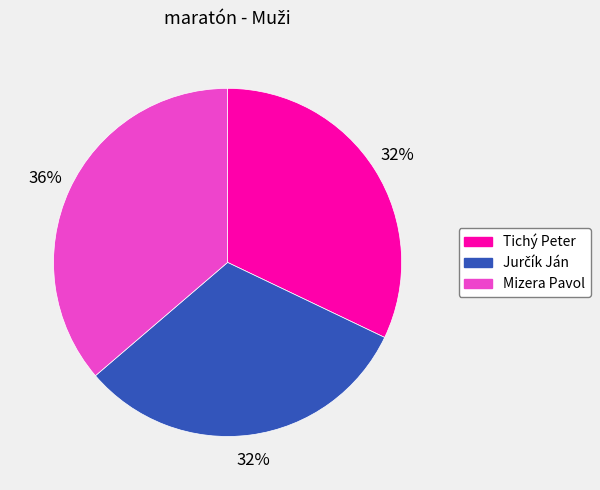

Does Mizera Pavol represent more than half of the total?

No